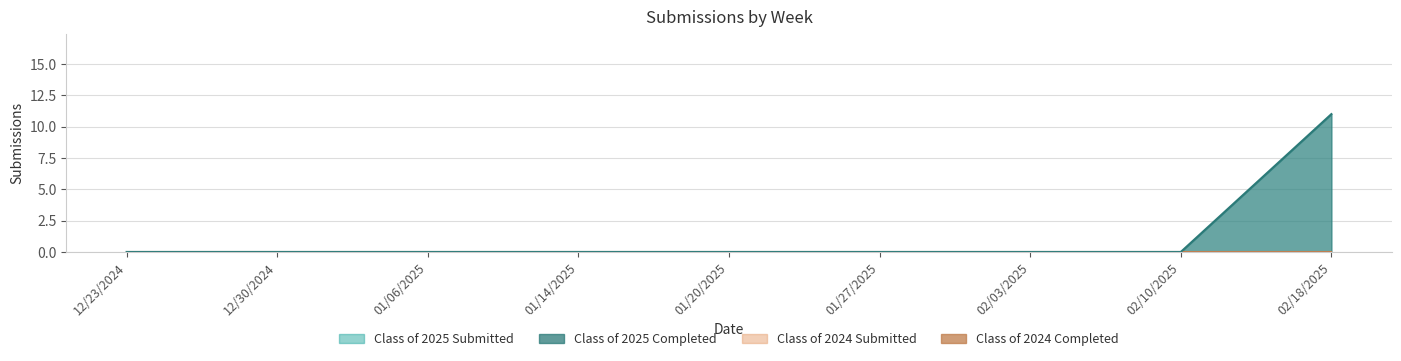

True or false: Class of 2025 Completed and Class of 2025 Submitted intersect in this chart.

False